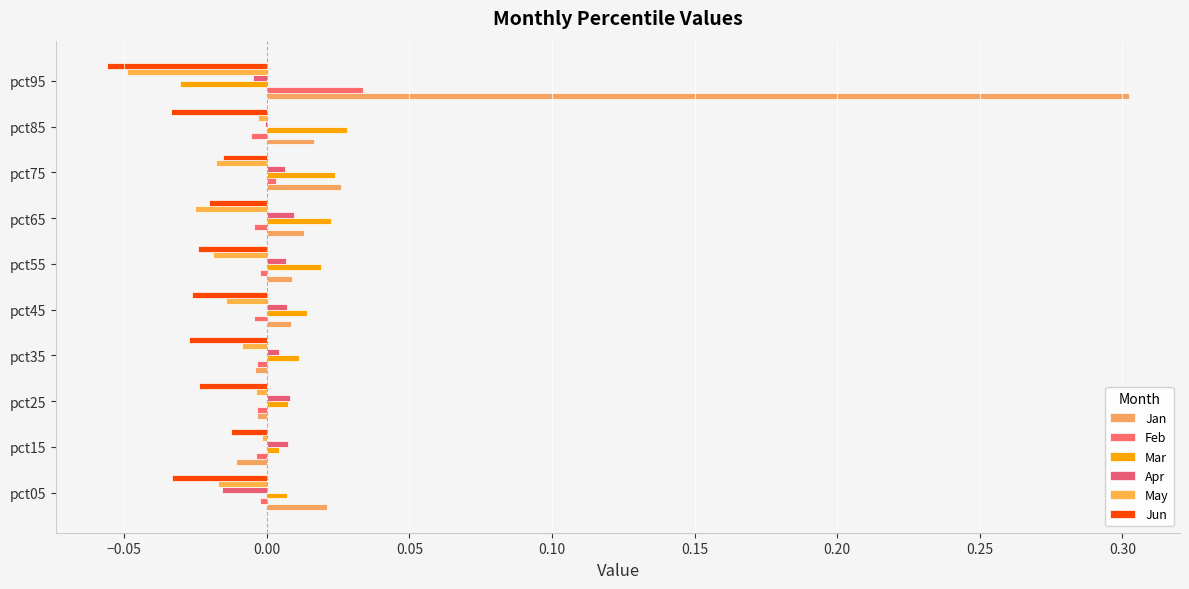

How many distinct data groups are displayed?

6